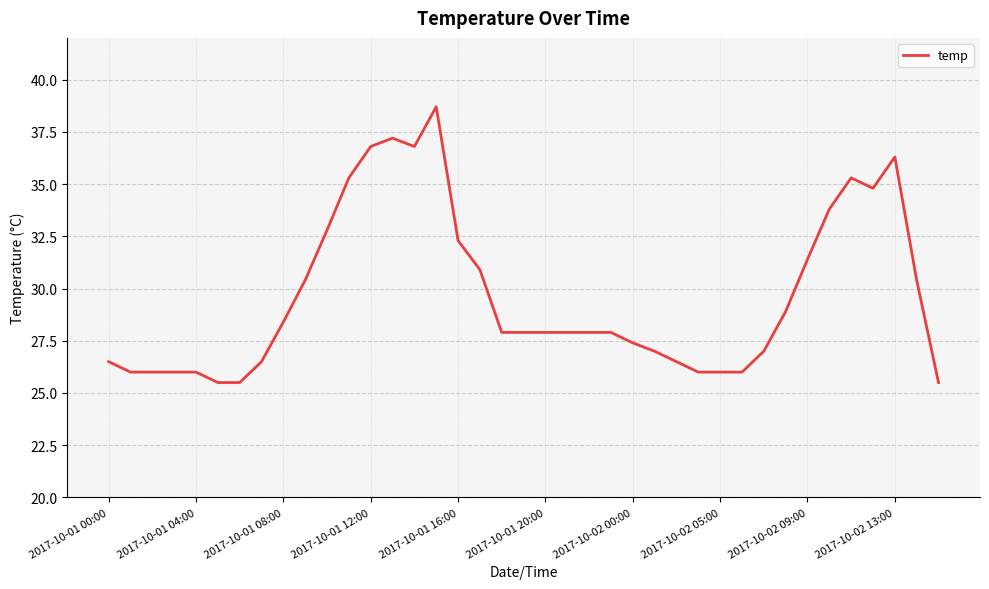

What is the minimum value shown in the chart?

25.5